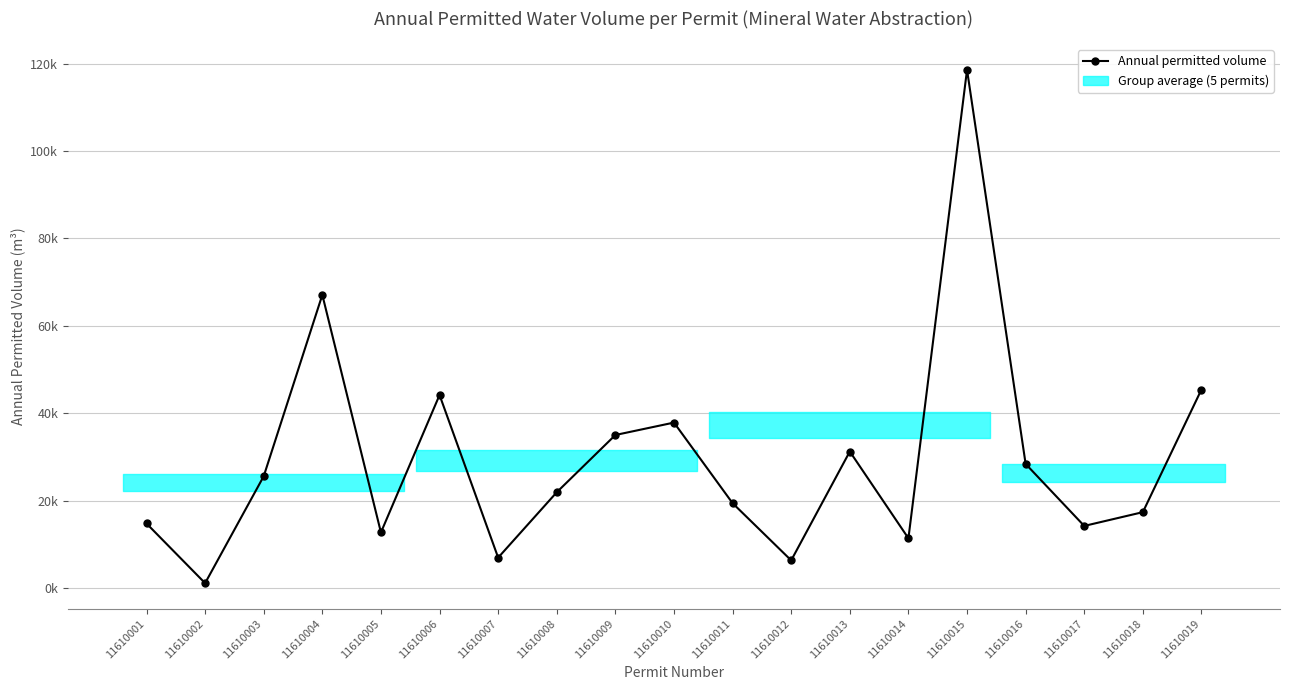

What is the sum of all values?

559197